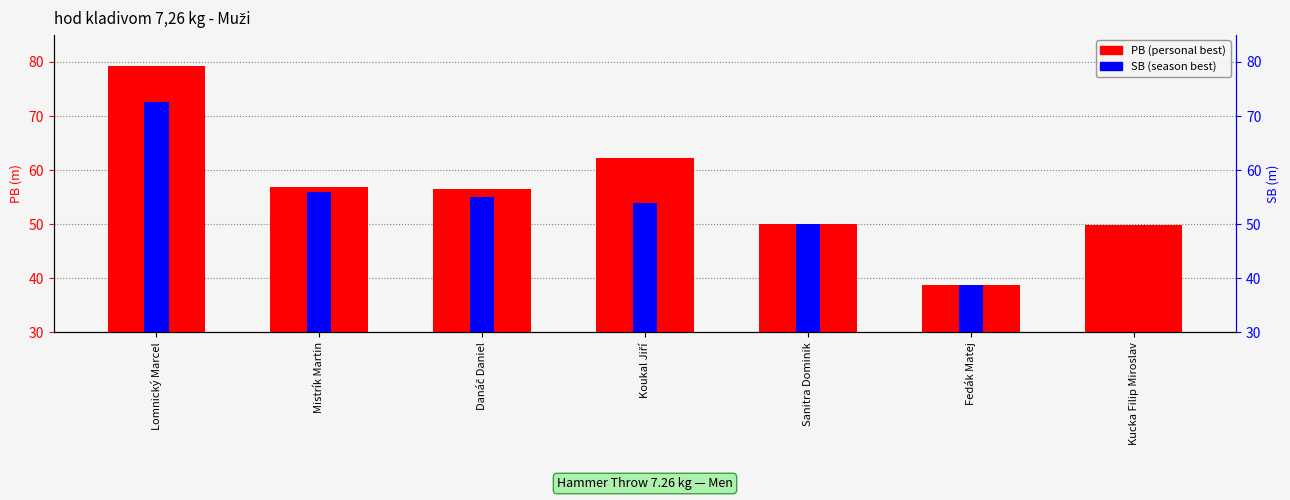

At which category is the sum across all series the highest?

Lomnický Marcel